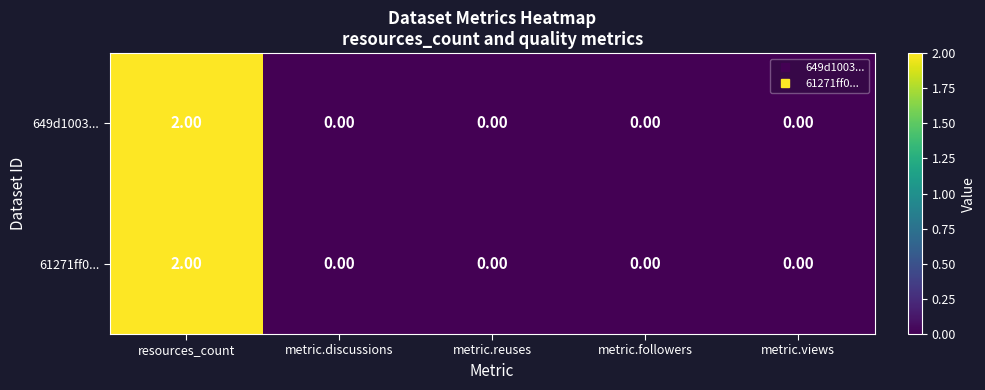

At which category is the sum across all series the highest?

resources_count